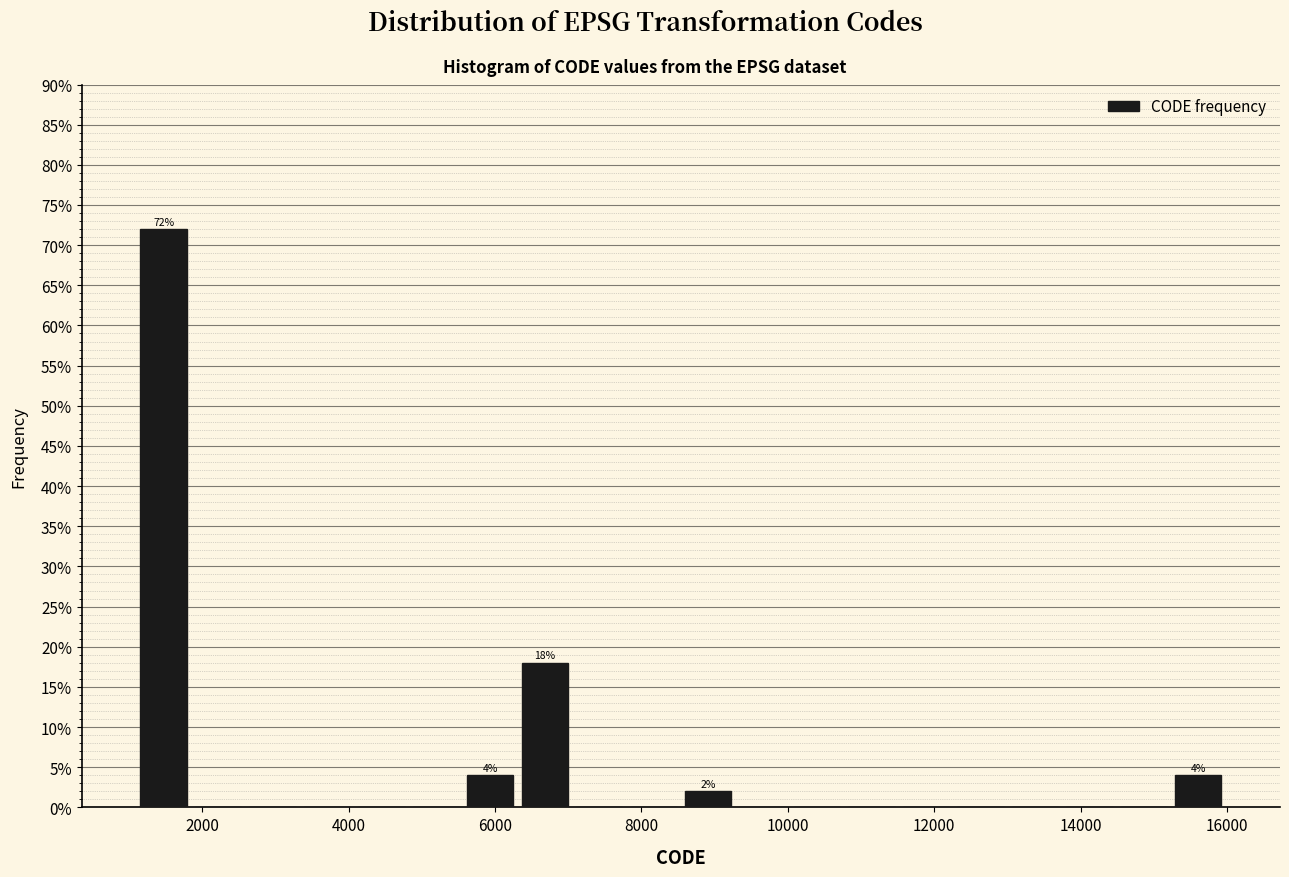

Around what value on the x-axis is the tallest bar? Give the approximate position of its centre, as read against the axis.

1400